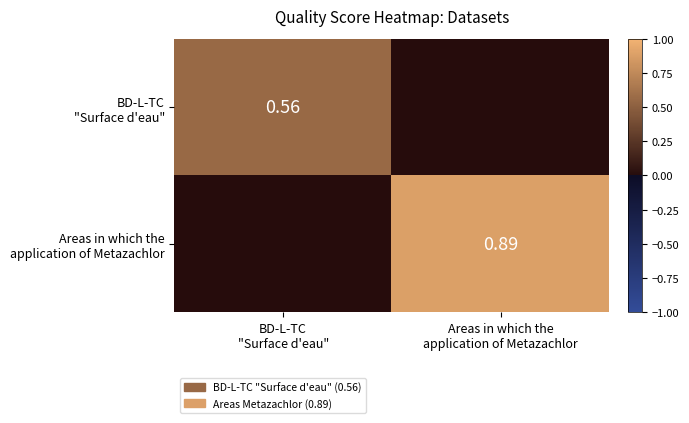

What is the sum of the Areas in which the application of Metazachlor values at BD-L-TC "Surface d'eau" and Areas in which the application of Metazachlor?

0.9